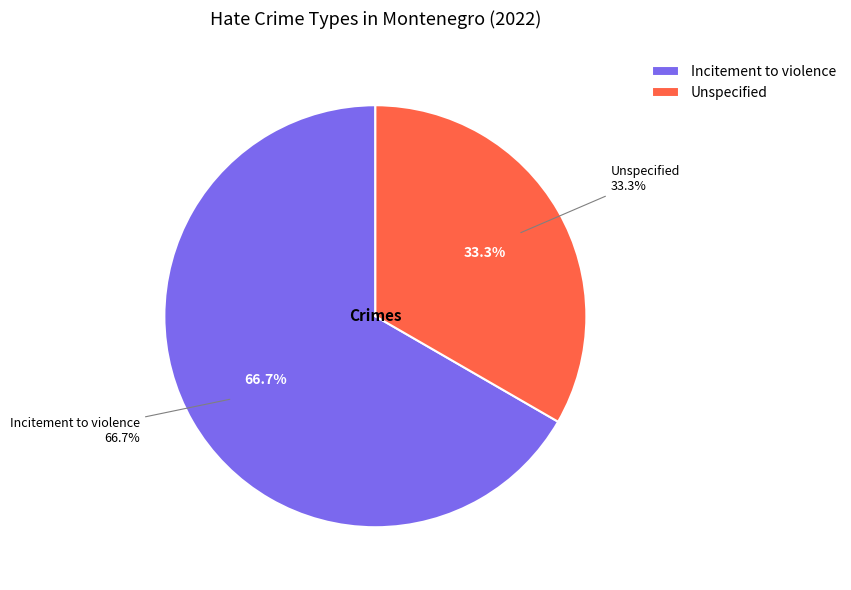

Rank the categories by value from highest to lowest.

Incitement to violence, Unspecified